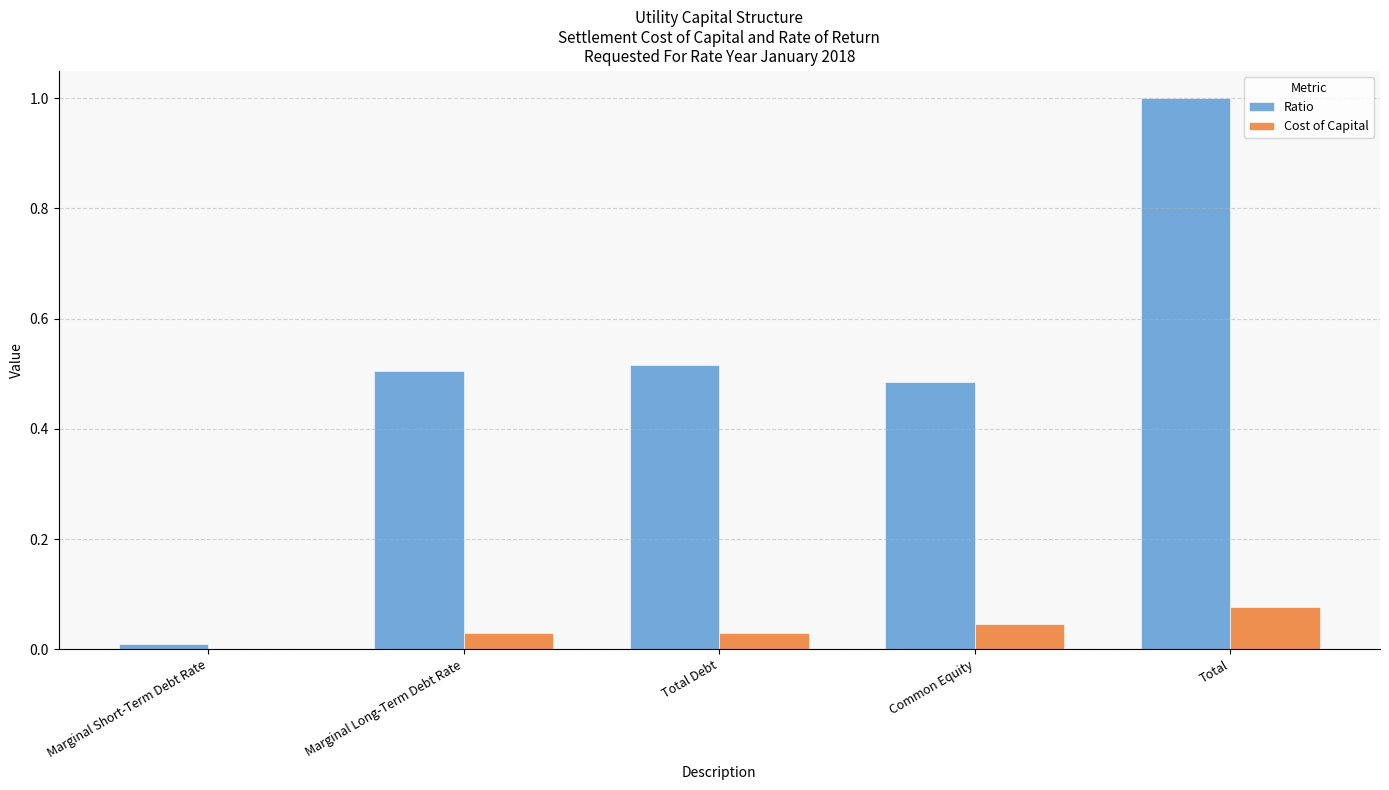

Where is Cost of Capital nearest to the value 0?

Marginal Short-Term Debt Rate